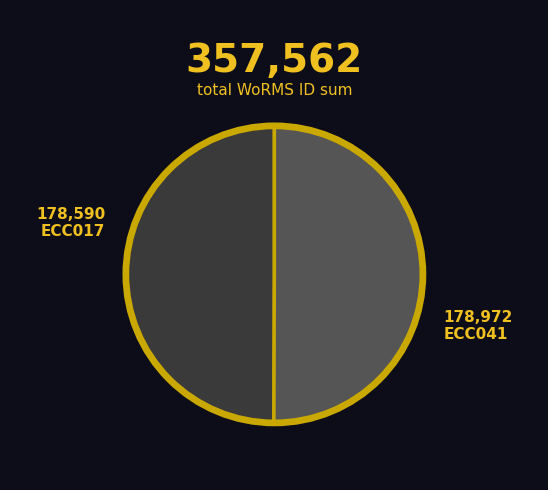

What is the ratio of the value at ECC017 to the value at ECC041?

1.0